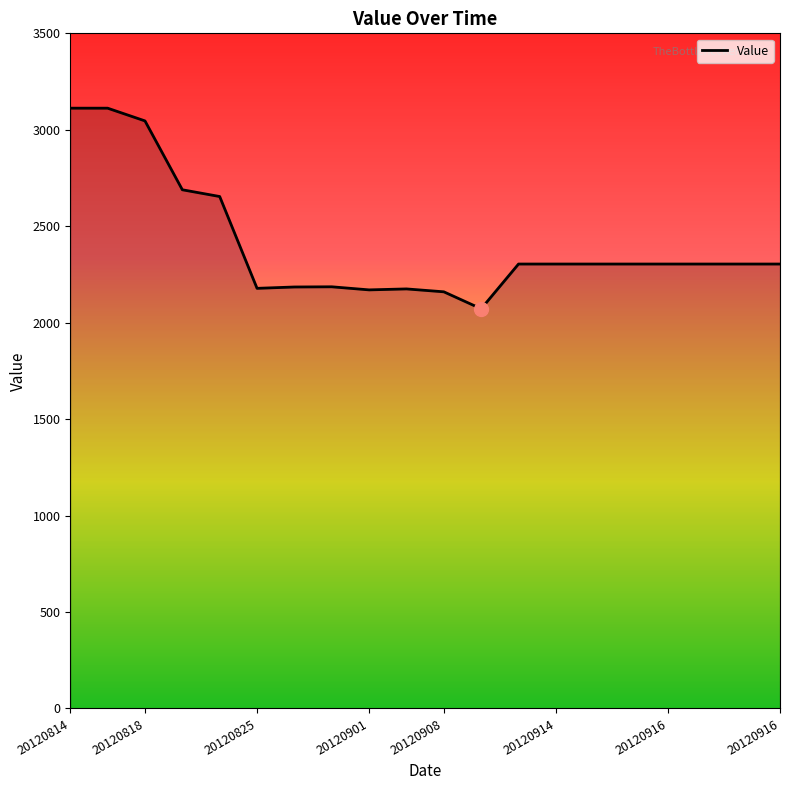

Is this an area chart (filled region under the line)?

No